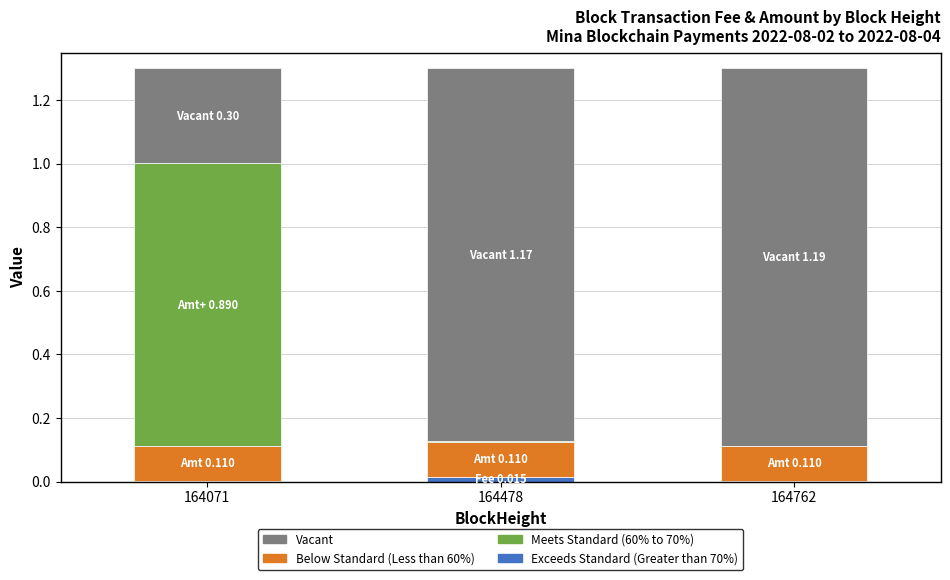

Is it true that Exceeds Standard (Greater than 70%) equals 0.0 at 164762?

True